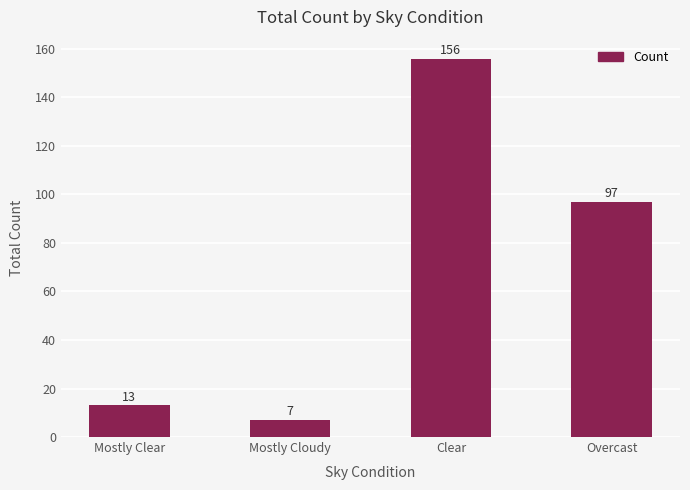

What is the difference between the maximum and minimum values?

149